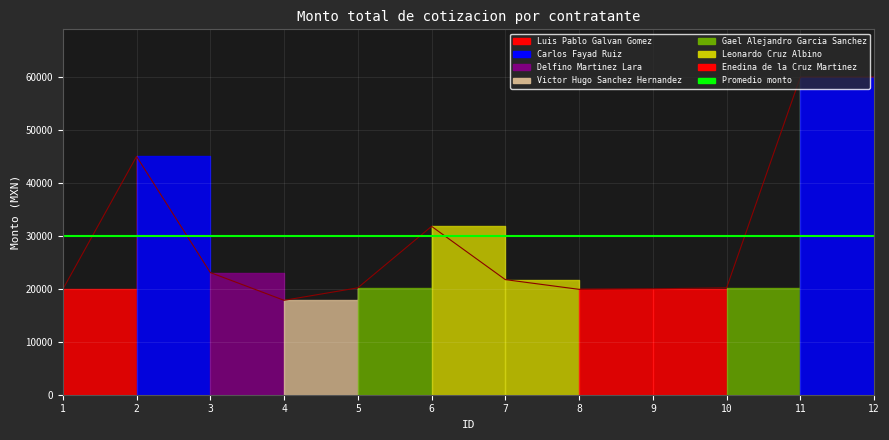

Is it true that Gael Alejandro Garcia Sanchez equals 7300.5 at 2?

False